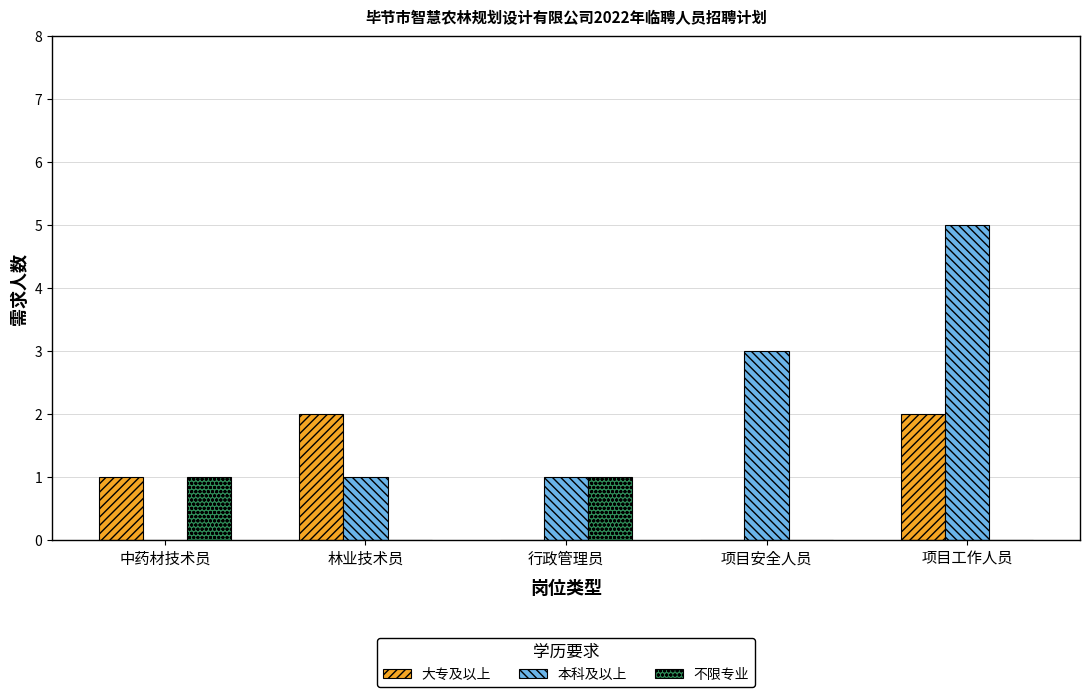

Reading left to right, list all the values displayed in this chart.

大专及以上: 1	2	0	0	2
本科及以上: 0	1	1	3	5
不限专业: 1	0	1	0	0